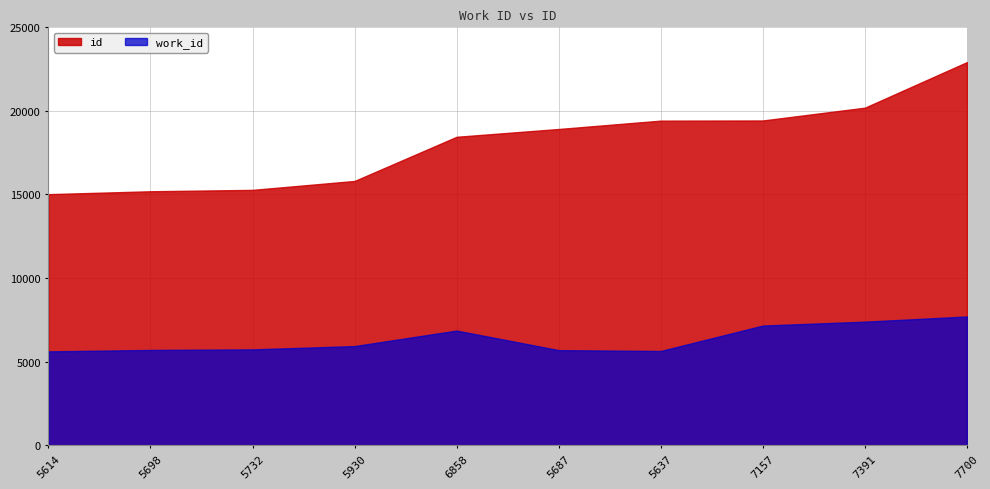

What is the label of the 10th point from the left?

7700